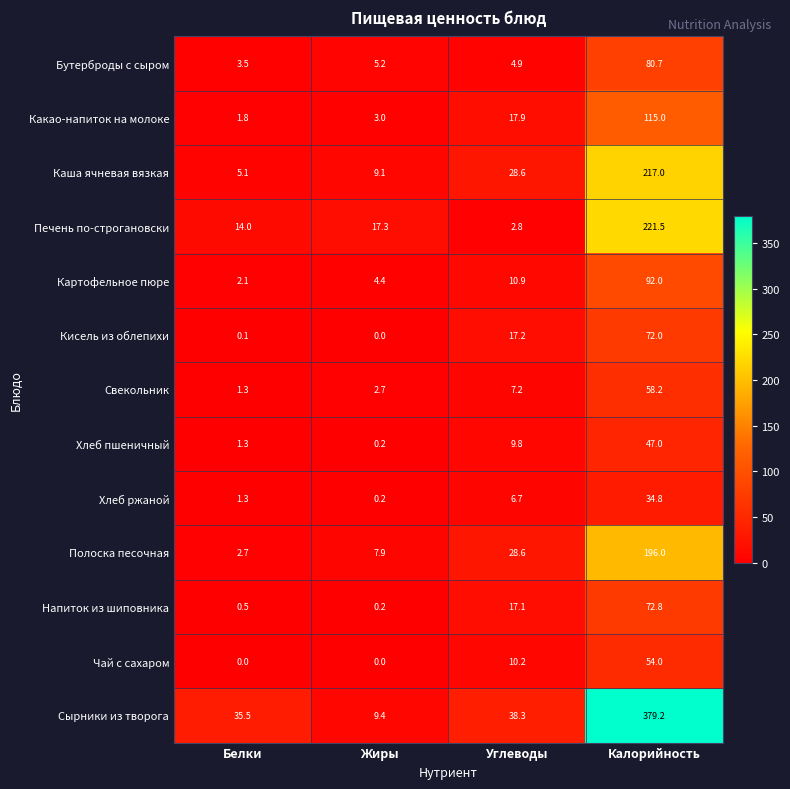

What is the spread (max minus min) of values at Белки?

35.5